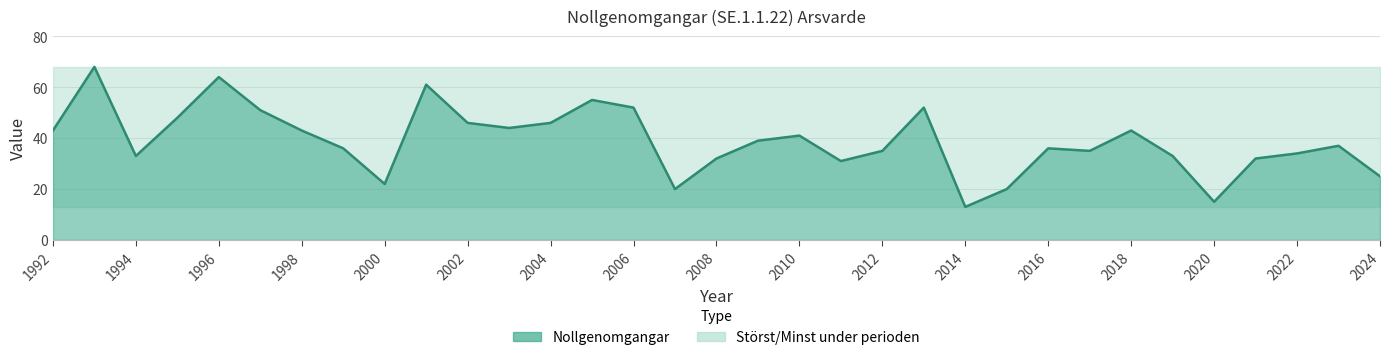

What is the ratio of the value at 2000 to the value at 2004?

0.5